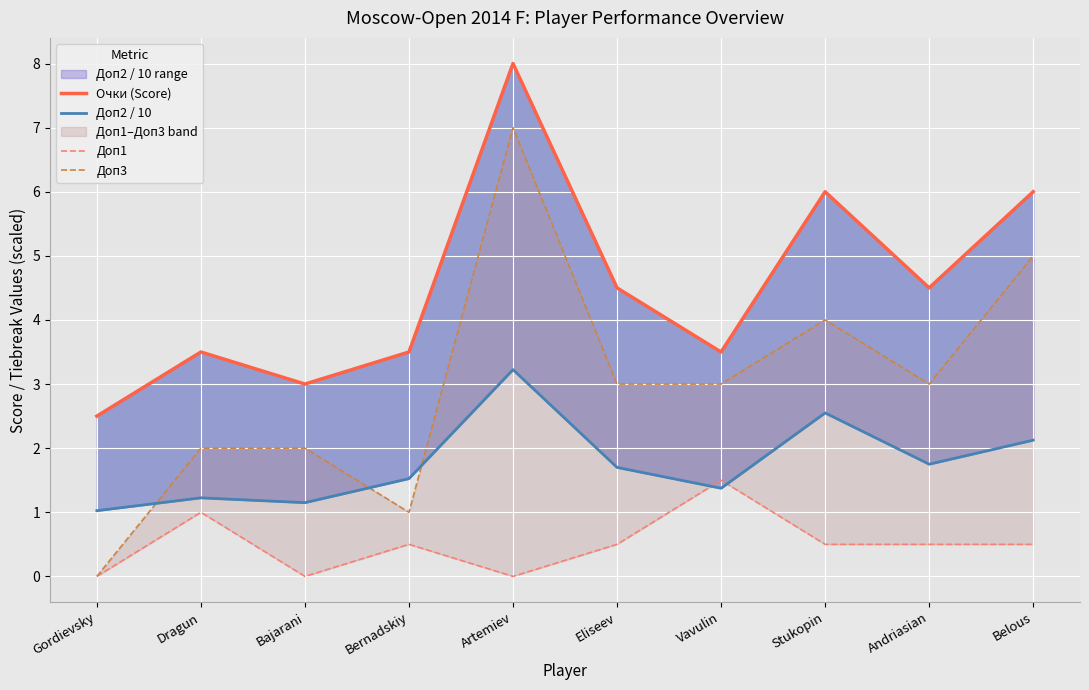

Count the Доп1 values in the range 0 to 1.

9